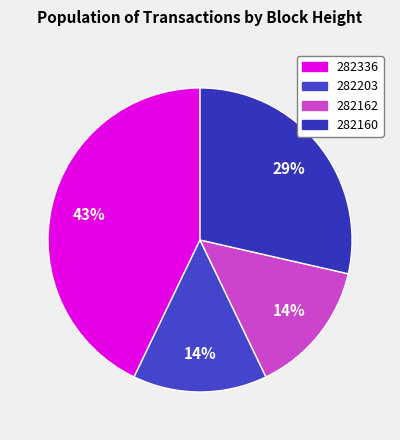

Count the number of slices in the pie.

4